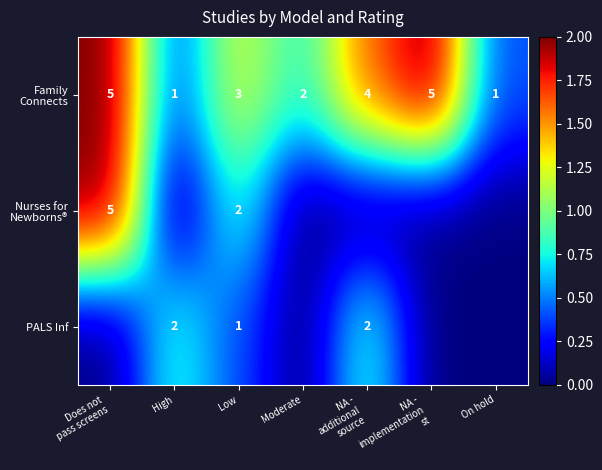

True or false: PALS Inf has a value of 2 at High.

True